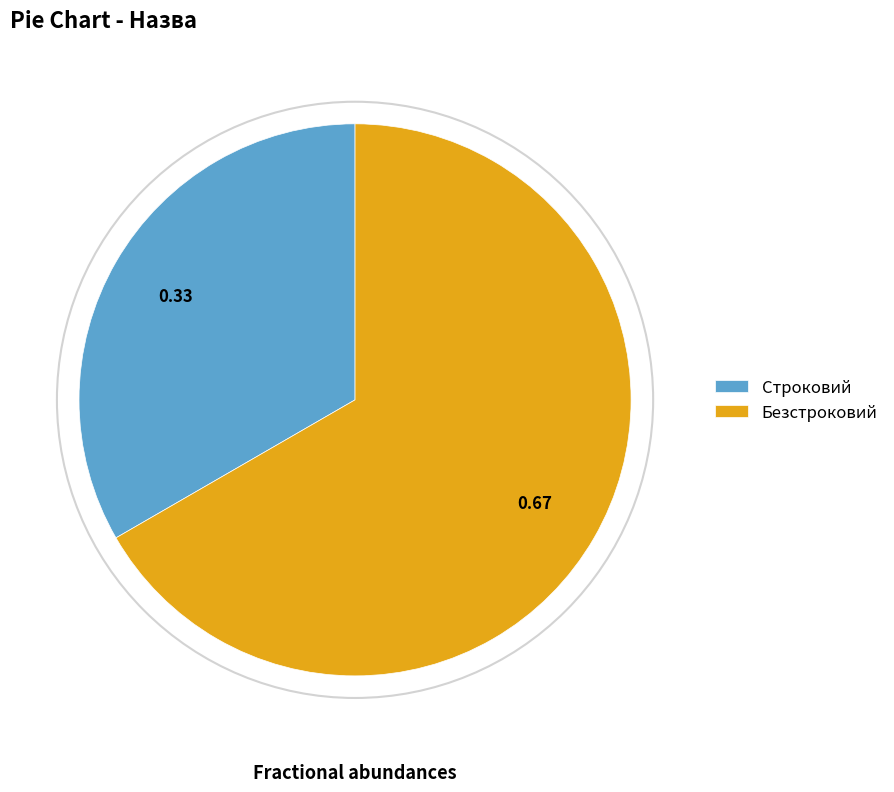

How many segments does this pie chart have?

2